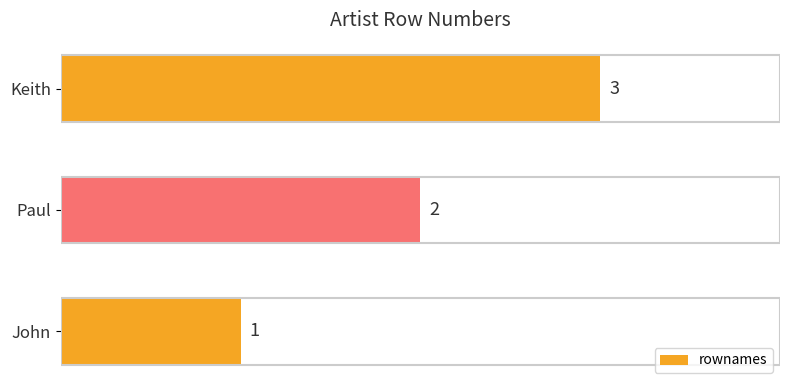

At which label is the value closest to 2?

Paul